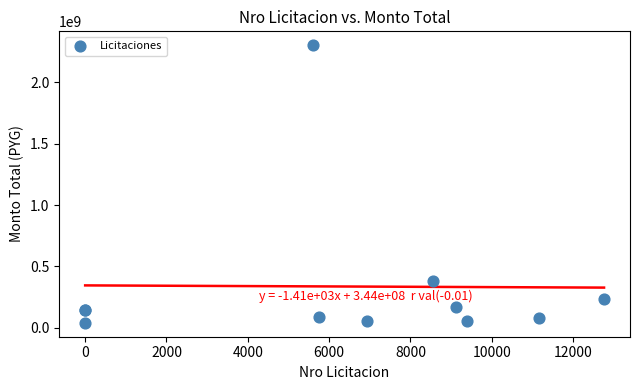

What Y value in the scatter plot is closest to 1171260472?

381746000